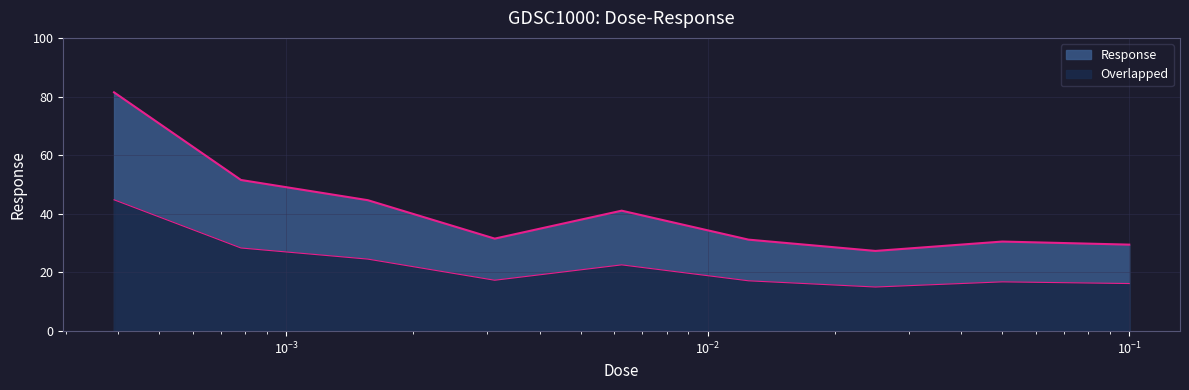

What is the minimum value shown in the chart?

27.3